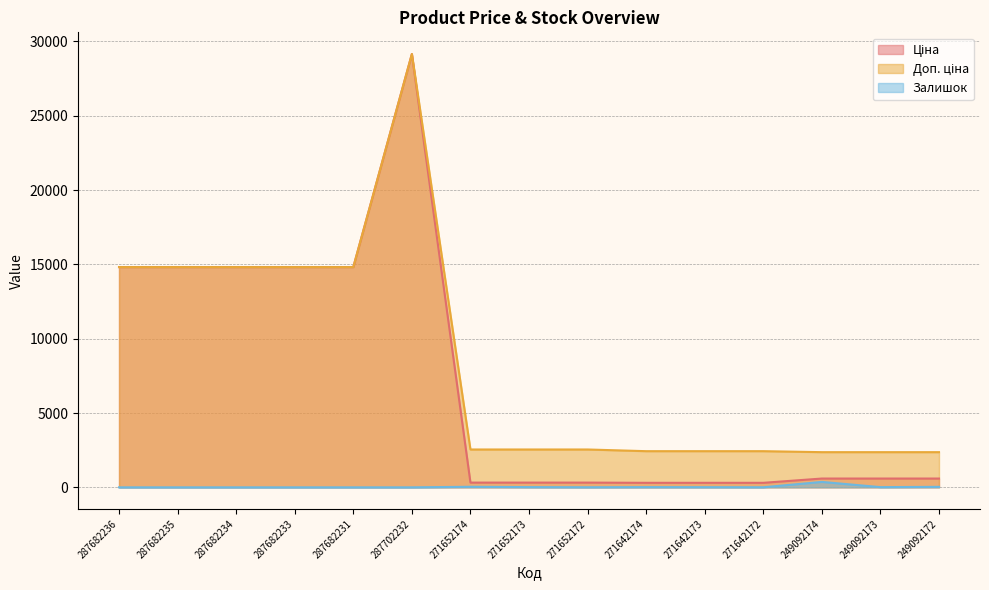

What is the difference between the second highest and minimum values in the Залишок series?

38.0